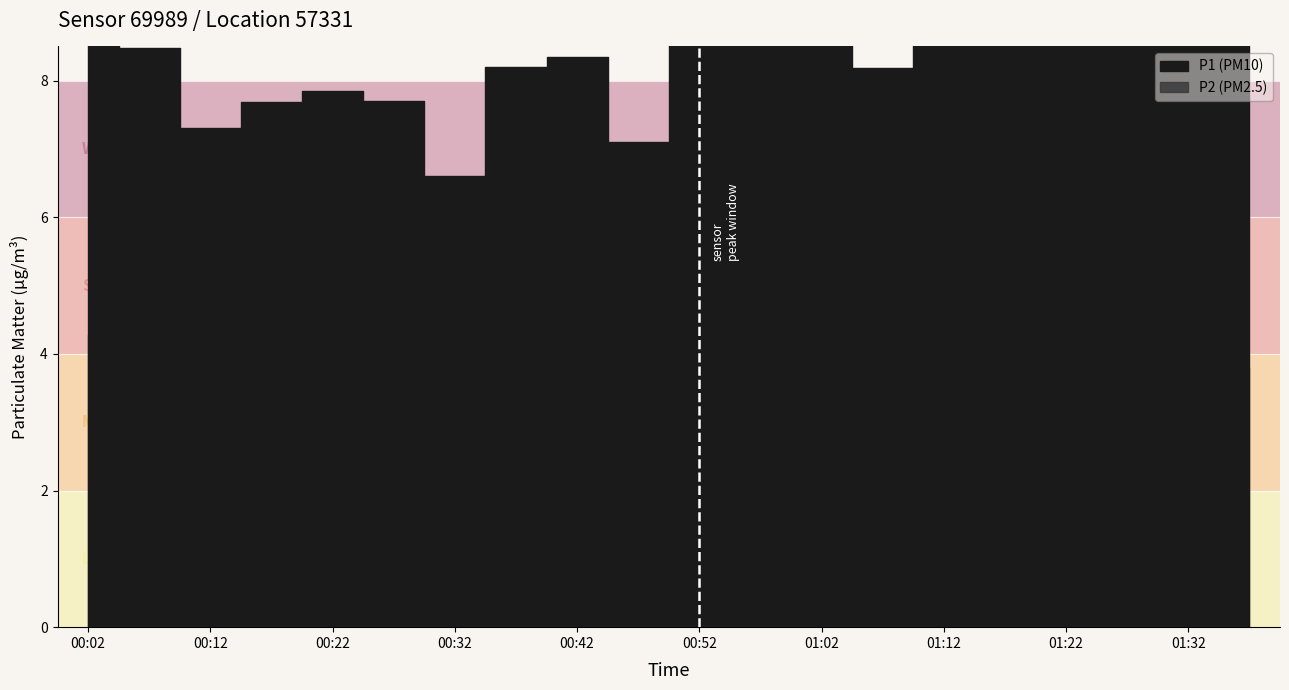

Rank the series by their maximum value, from highest to lowest.

P1, P2